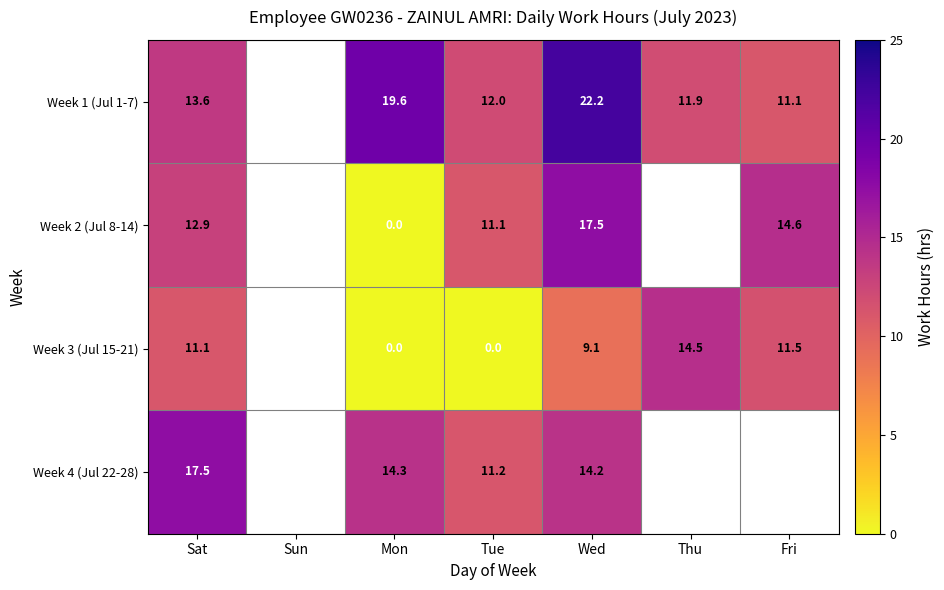

Rank the series at Tue from lowest to highest value.

Week 3 (Jul 15-21), Week 2 (Jul 8-14), Week 4 (Jul 22-28), Week 1 (Jul 1-7)